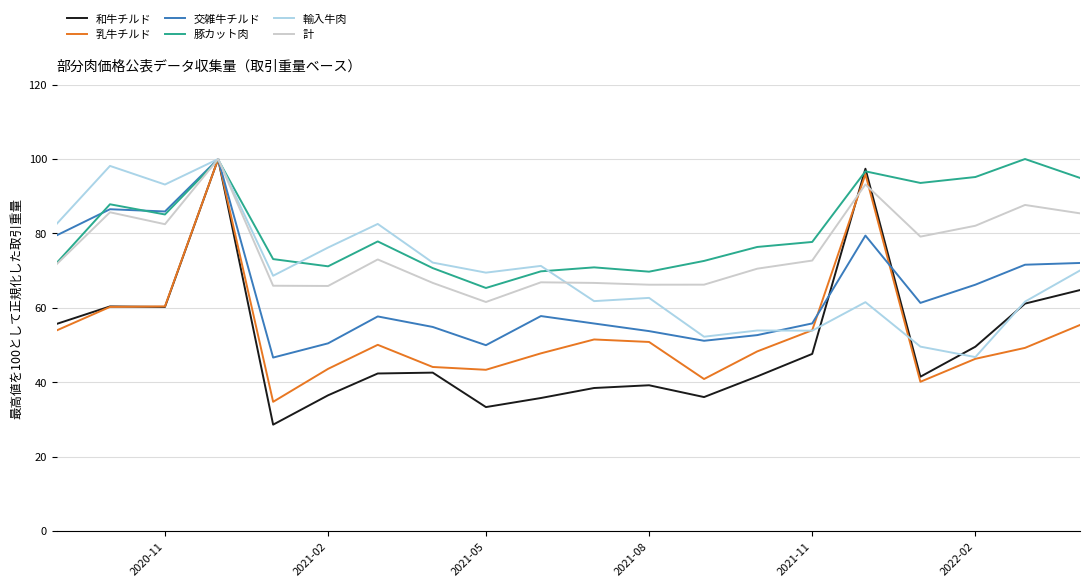

What are all the series names shown in the legend?

和牛チルド, 乳牛チルド, 交雑牛チルド, 豚カット肉, 輸入牛肉, 計